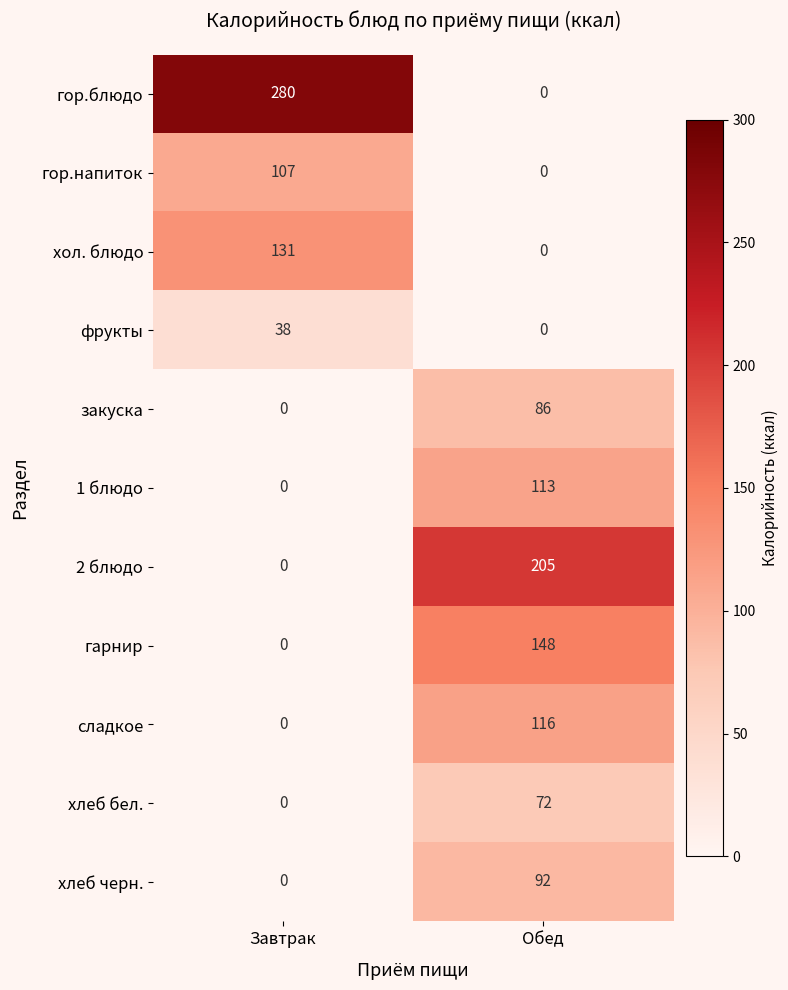

The хол. блюдо series shows -72 at Обед. True or false?

False